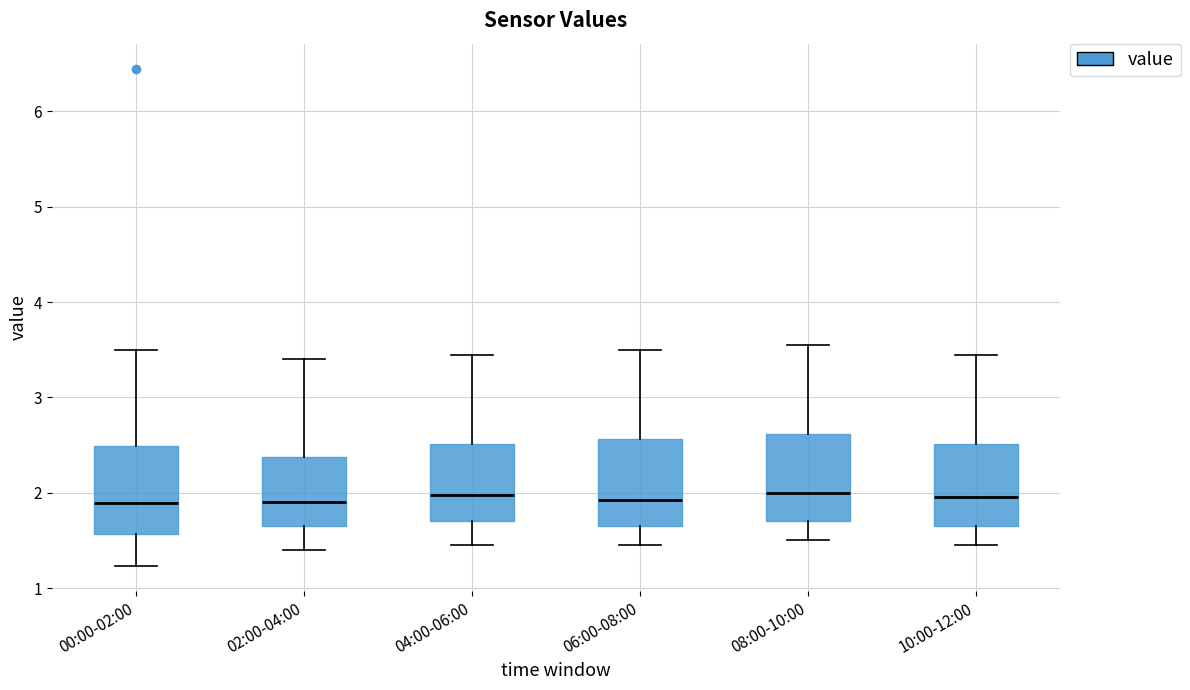

Where is the lower edge of the box for 00:00-02:00 on the y-axis? The values are not printed on the chart, so give them approximately, as read against the axis.

1.6